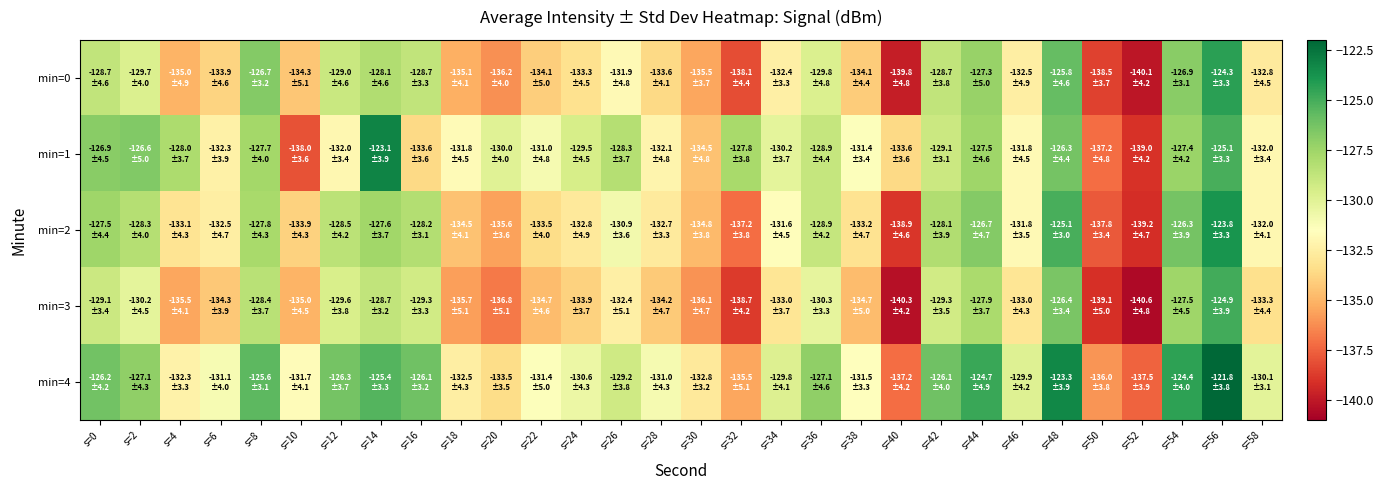

Which label corresponds to the smallest value in the chart?

s=52